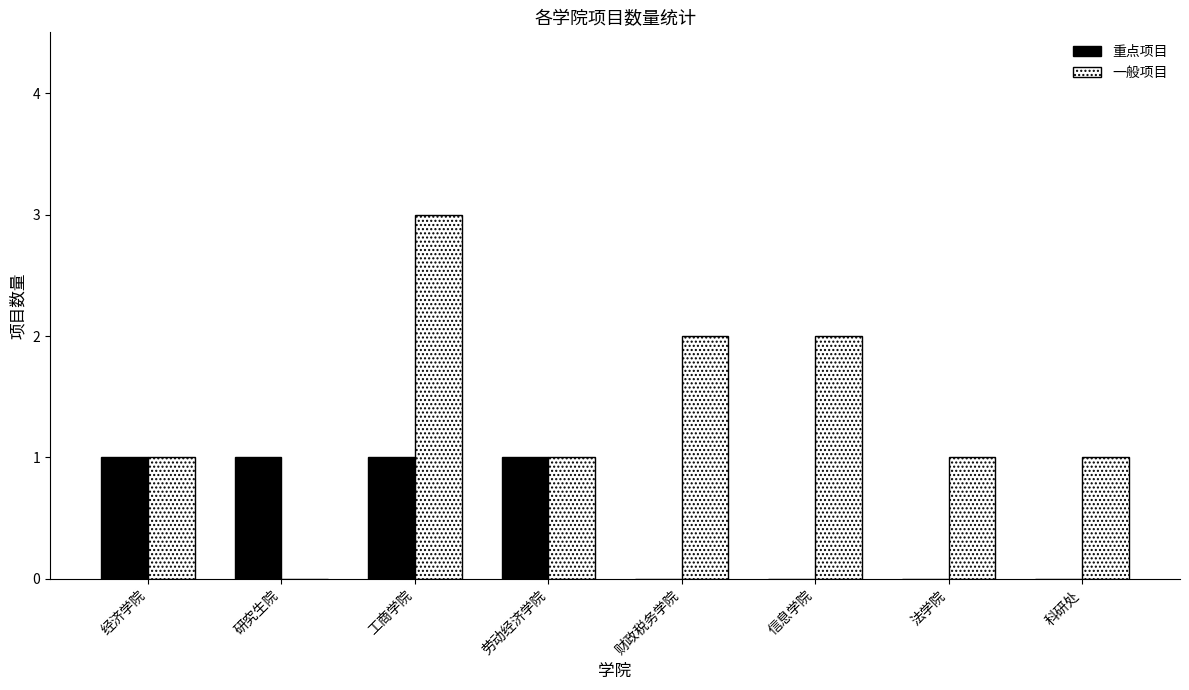

What is the sum of the 重点项目 values at 工商学院 and 法学院?

1